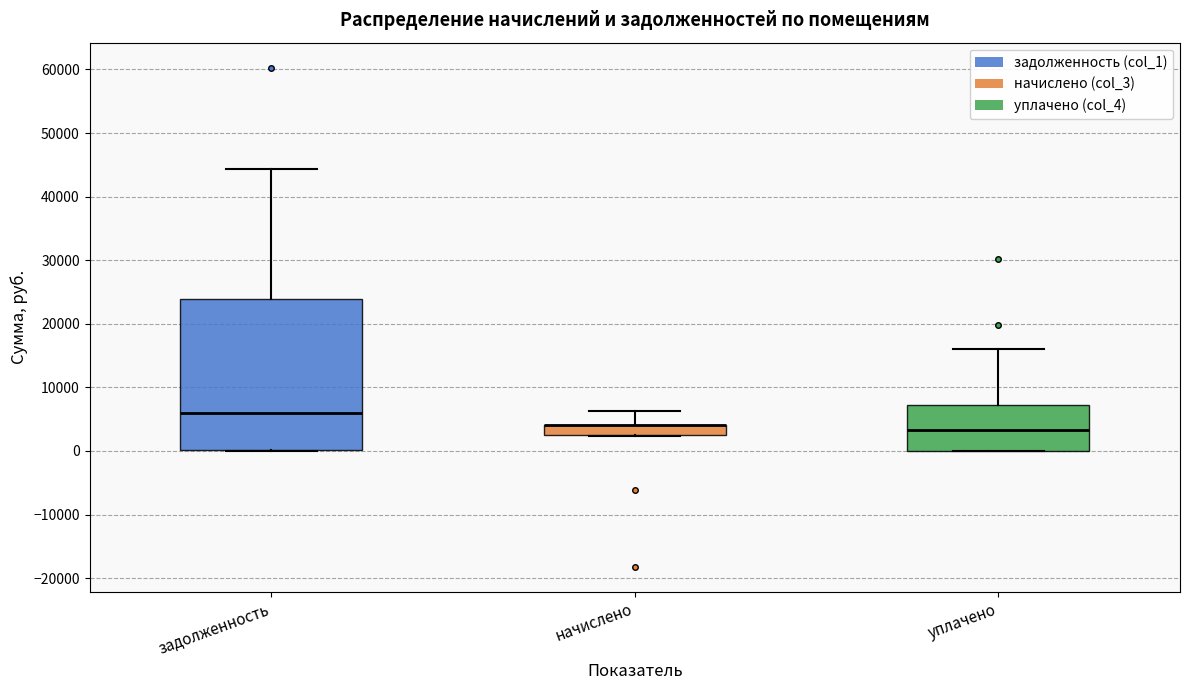

Which box is the tallest, from its lower edge to its upper edge?

задолженность